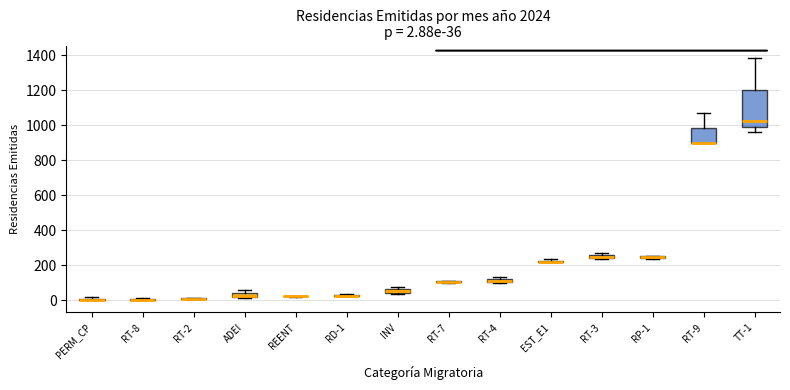

Comparing the boxes themselves (not the whiskers), which one is the tallest?

TT-1